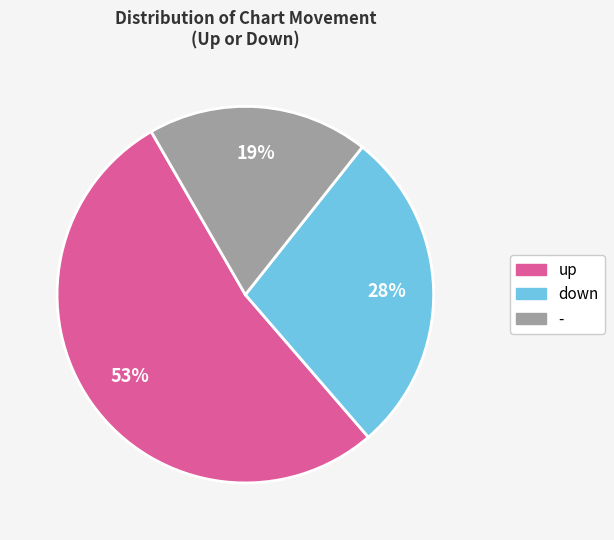

The up slice represents 47% of the pie. True or false?

False